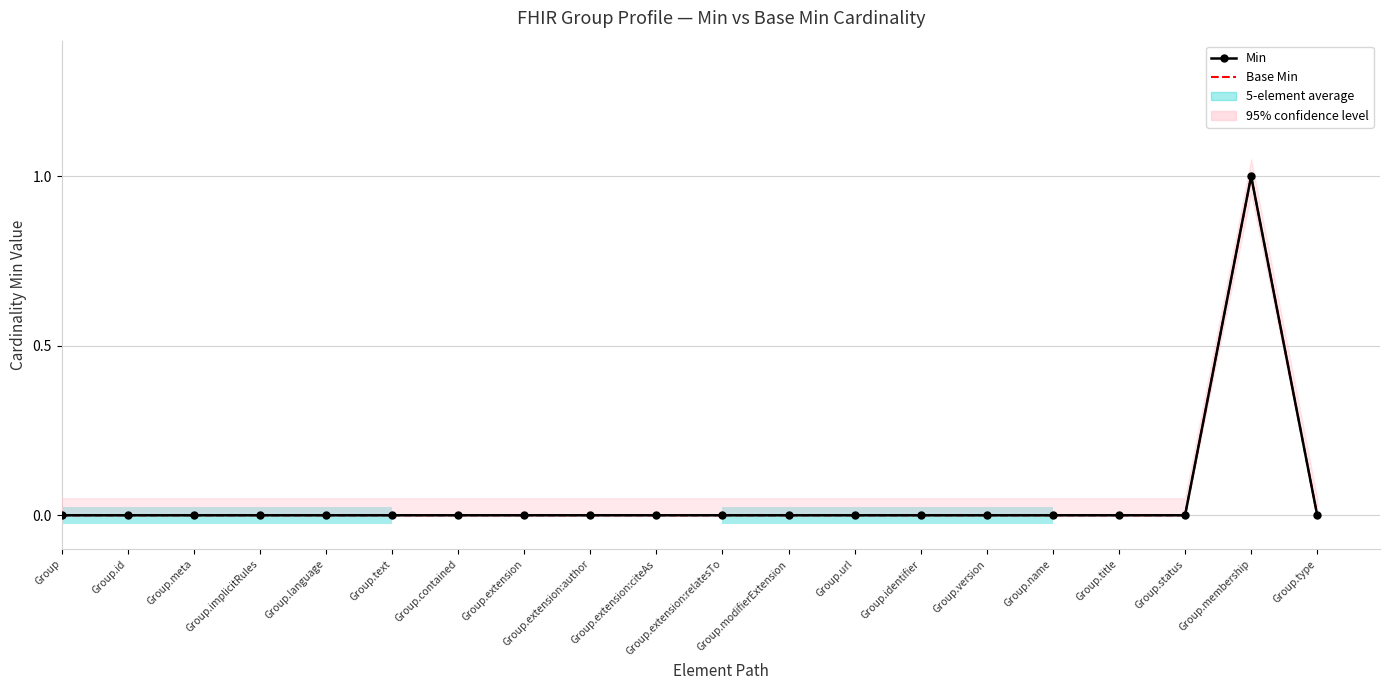

How many data points does each series have?

20